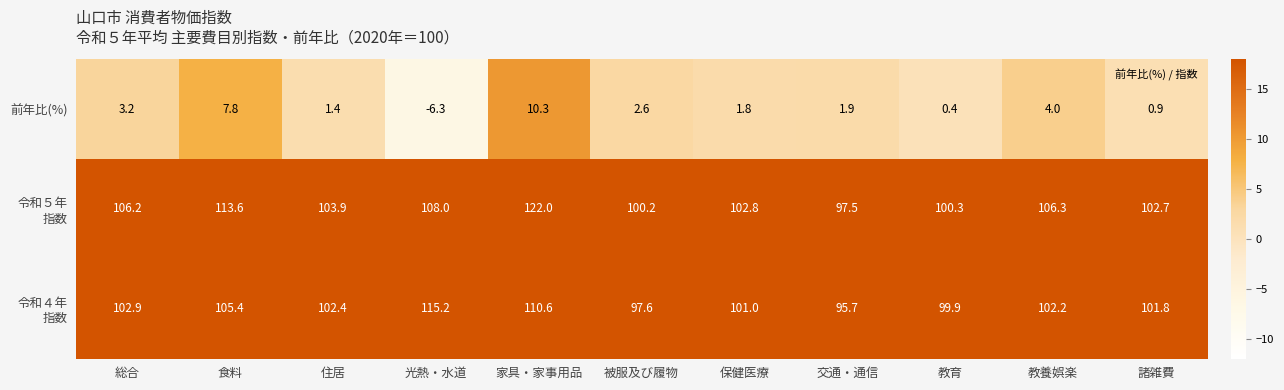

The 前年比(%) series shows 2.6 at 被服及び履物. True or false?

True